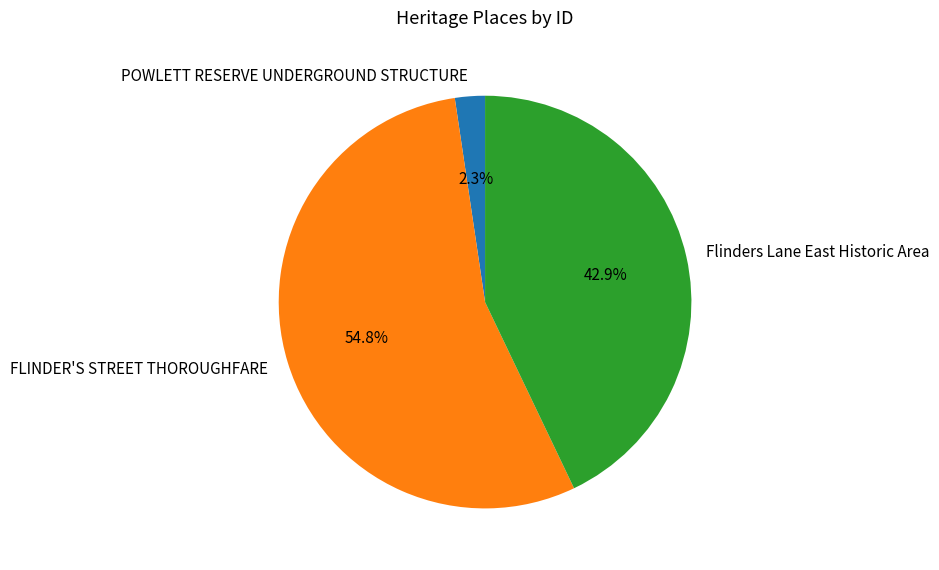

Which slice is the smallest?

POWLETT RESERVE UNDERGROUND STRUCTURE